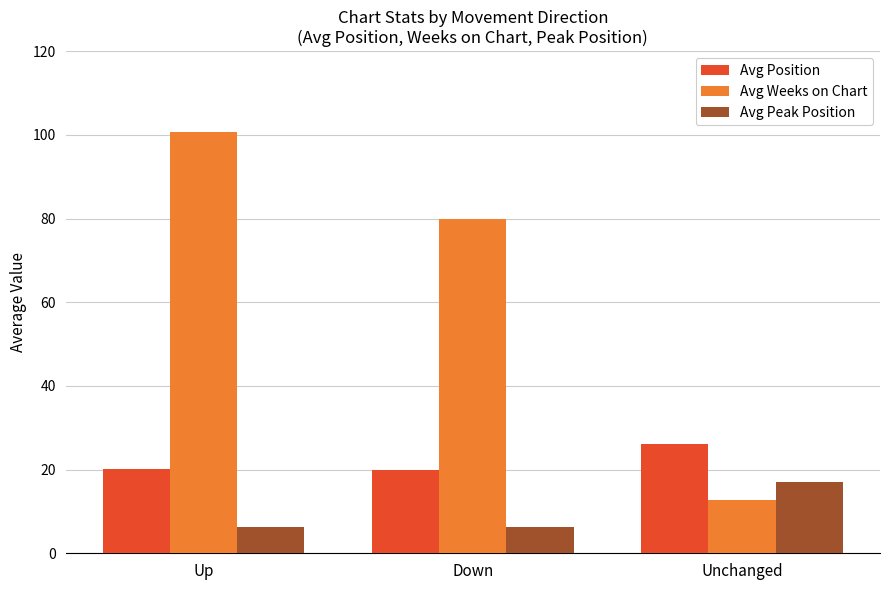

At which category is the sum across all series the highest?

Up